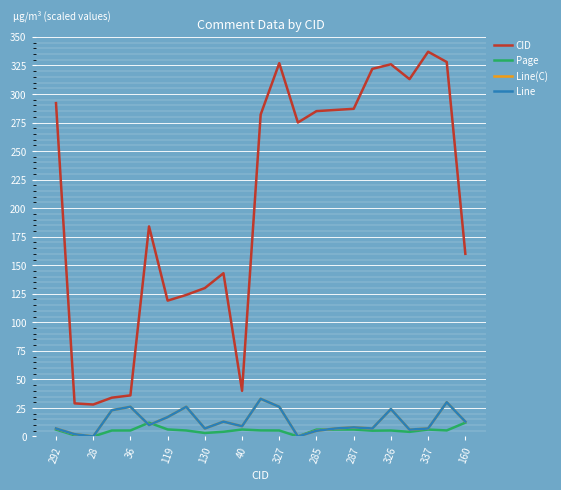

At how many categories does at least one series exceed 76?

18